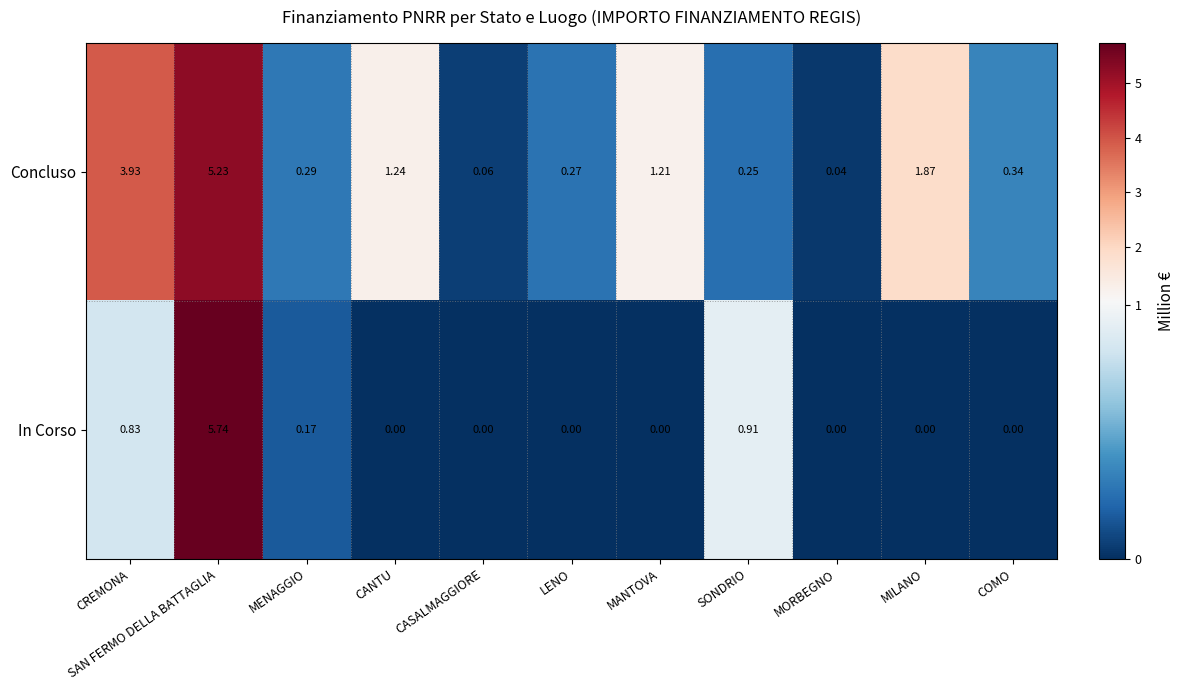

Rank the series by their average value, from lowest to highest.

In Corso, Concluso